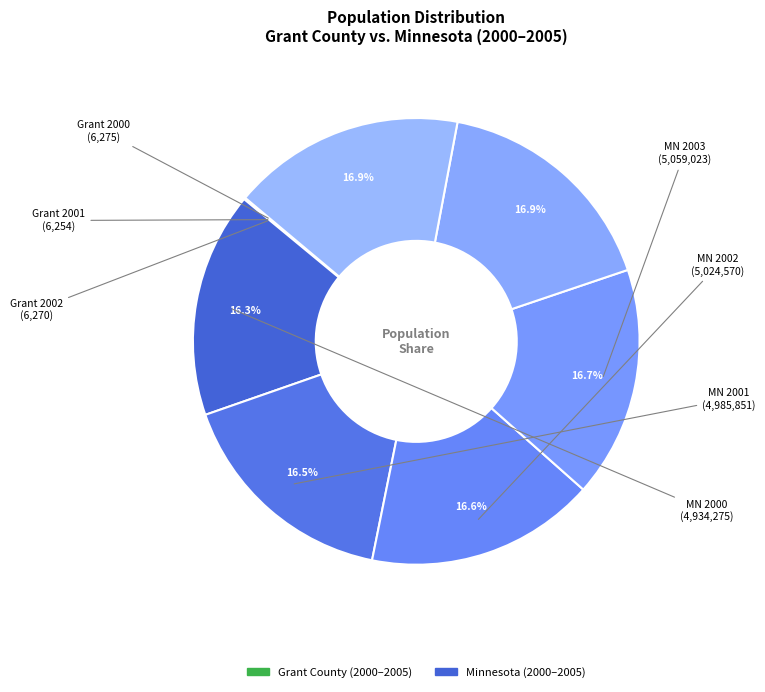

How many segments does this pie chart have?

12